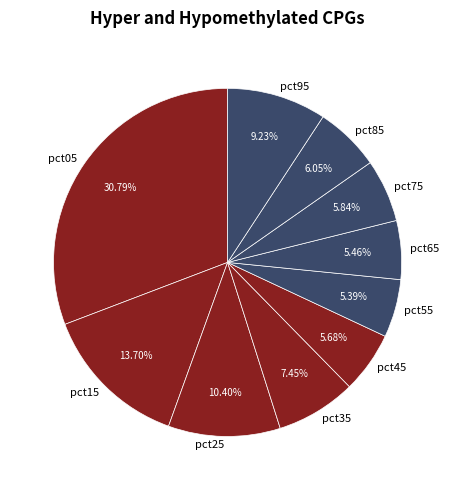

To the nearest percent, what is the combined percentage of pct95 and pct45?

15%